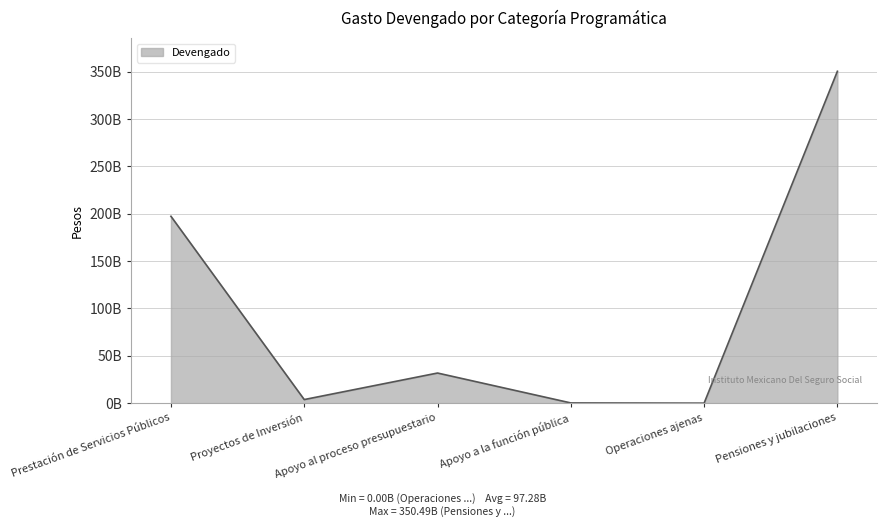

The chart shows a value of 3784980815.0 at Proyectos de Inversión. True or false?

True